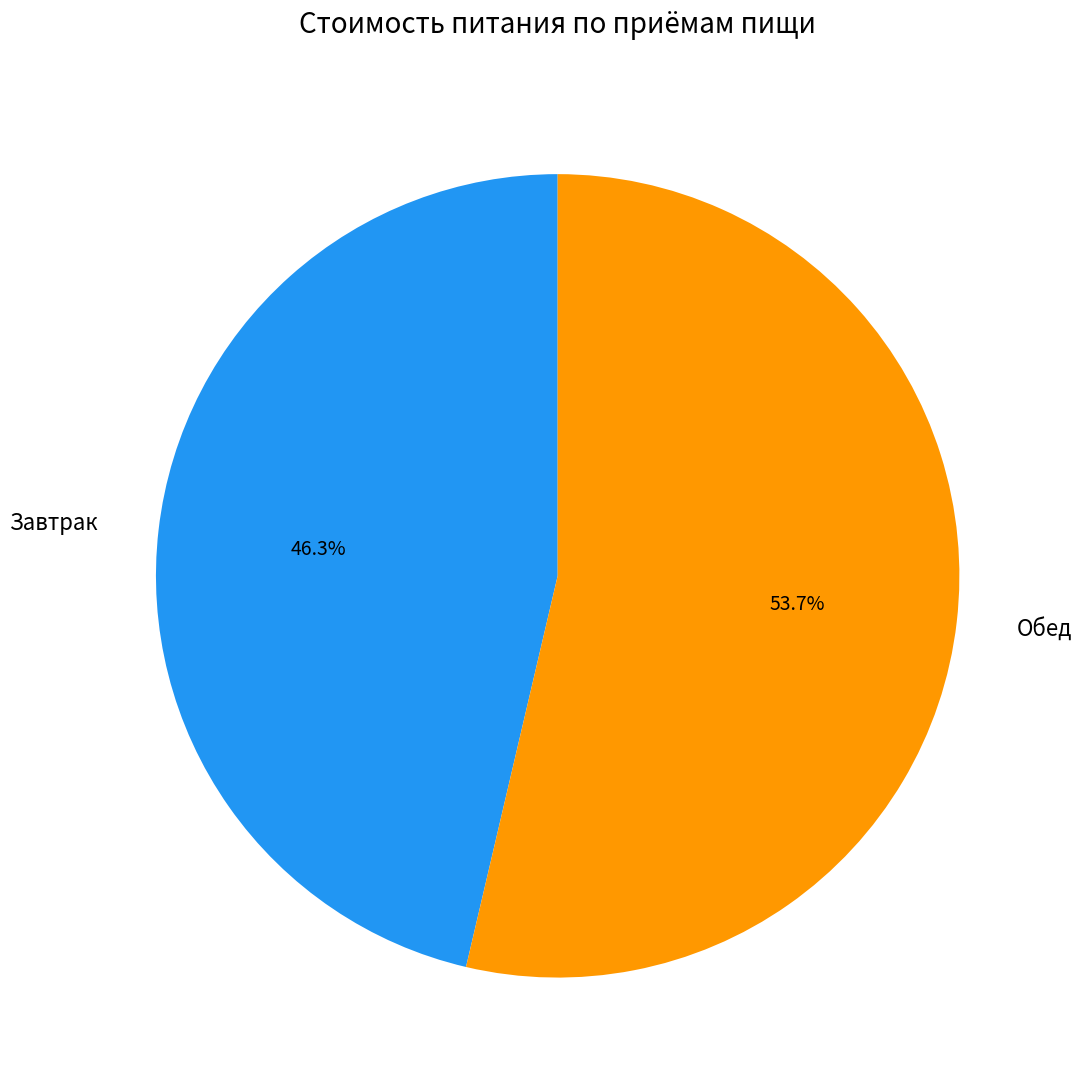

Between Обед and Завтрак, which is larger?

Обед